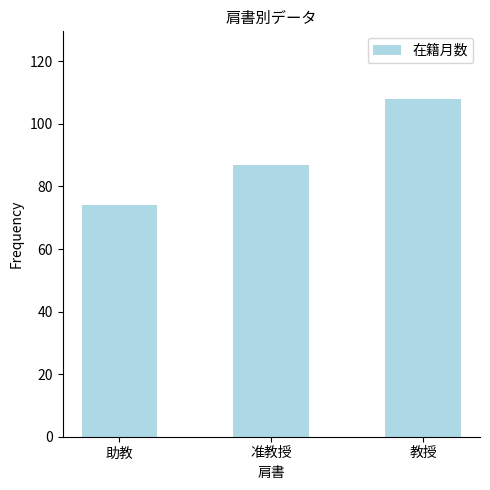

List the labels in order of value, largest first.

教授, 准教授, 助教